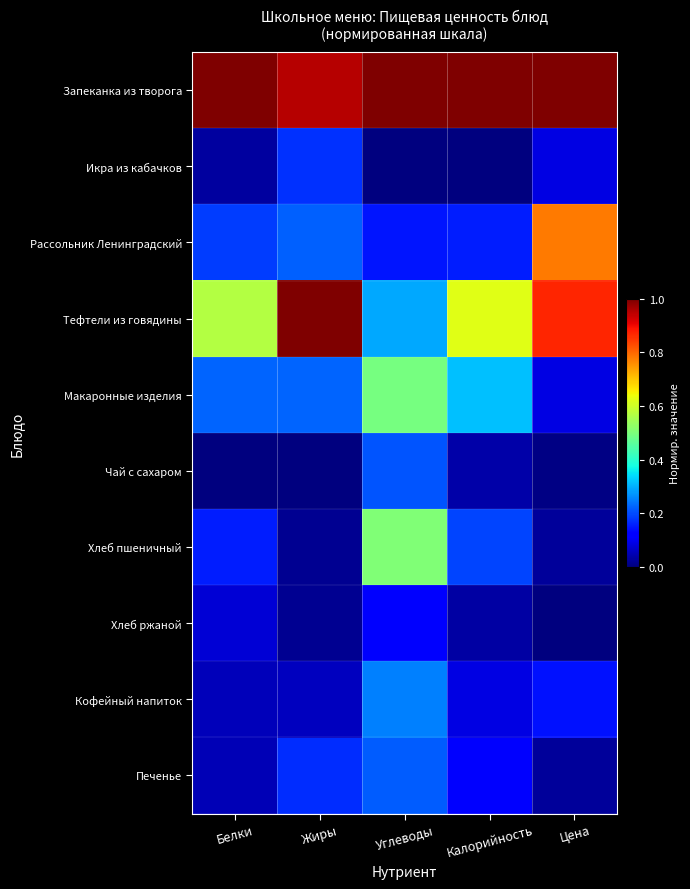

Reading right to left, what are all the values shown in this chart?

Запеканка из творога: Цена=1.0	Калорийность=1.0	Углеводы=1.0	Жиры=1.0	Белки=1.0
Икра из кабачков: Цена=0.1	Калорийность=0.0	Углеводы=0.0	Жиры=0.2	Белки=0.0
Рассольник Ленинградский: Цена=0.8	Калорийность=0.2	Углеводы=0.1	Жиры=0.2	Белки=0.2
Тефтели из говядины: Цена=0.9	Калорийность=0.6	Углеводы=0.3	Жиры=1.0	Белки=0.6
Макаронные изделия: Цена=0.1	Калорийность=0.3	Углеводы=0.5	Жиры=0.2	Белки=0.2
Чай с сахаром: Цена=0.0	Калорийность=0.0	Углеводы=0.2	Жиры=0.0	Белки=0.0
Хлеб пшеничный: Цена=0.0	Калорийность=0.2	Углеводы=0.5	Жиры=0.0	Белки=0.2
Хлеб ржаной: Цена=0.0	Калорийность=0.0	Углеводы=0.1	Жиры=0.0	Белки=0.1
Кофейный напиток: Цена=0.1	Калорийность=0.1	Углеводы=0.3	Жиры=0.1	Белки=0.1
Печенье: Цена=0.0	Калорийность=0.1	Углеводы=0.2	Жиры=0.2	Белки=0.0